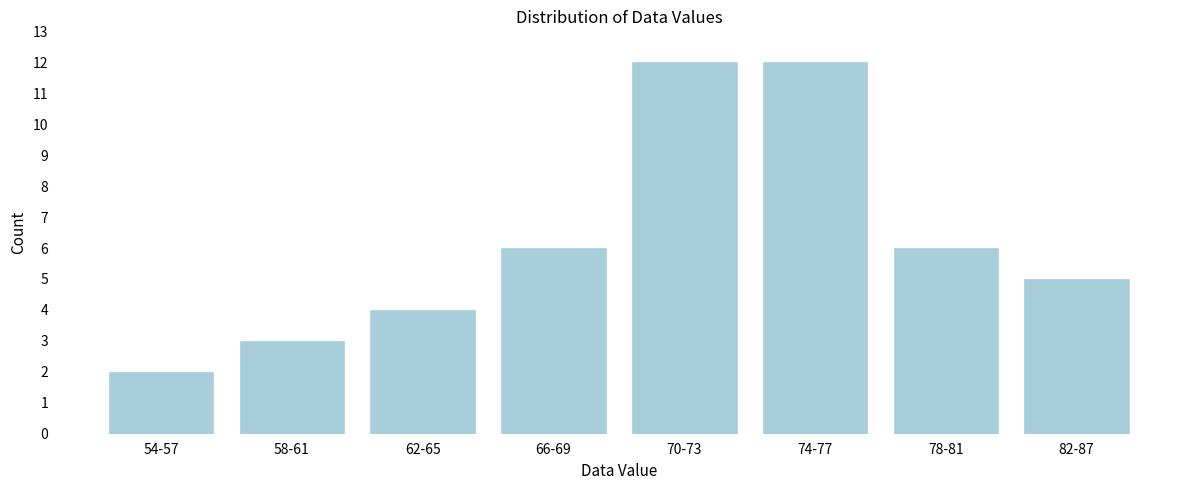

Reading left to right, extract all data points from this chart.

54-57=2	58-61=3	62-65=4	66-69=6	70-73=12	74-77=12	78-81=6	82-87=5